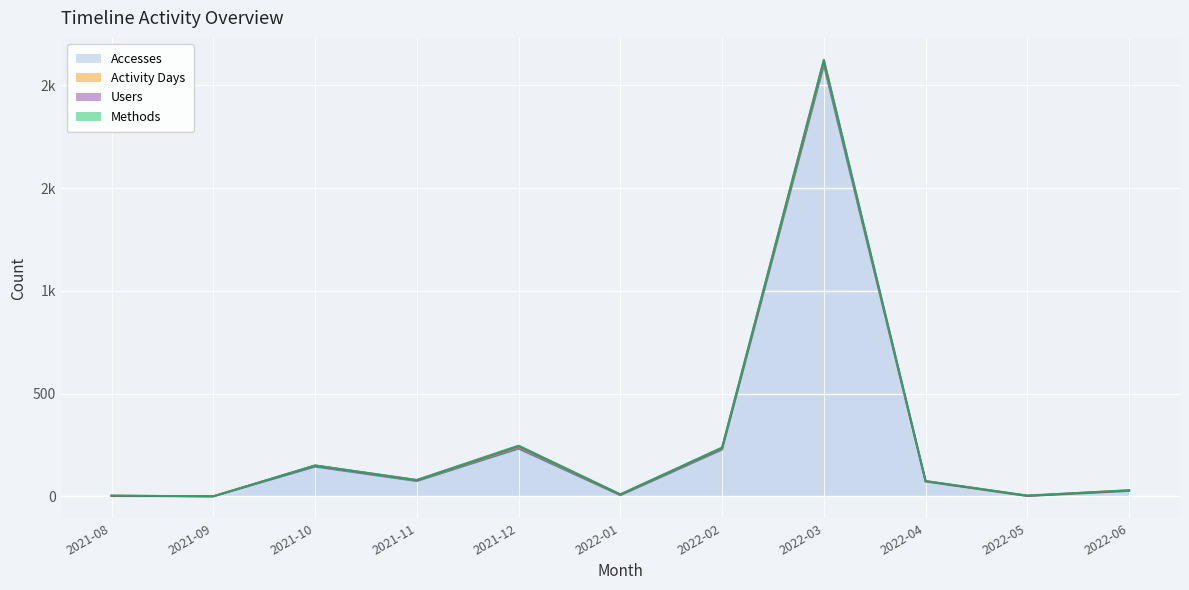

The value of Methods at 2022-01 is 1. True or false?

True